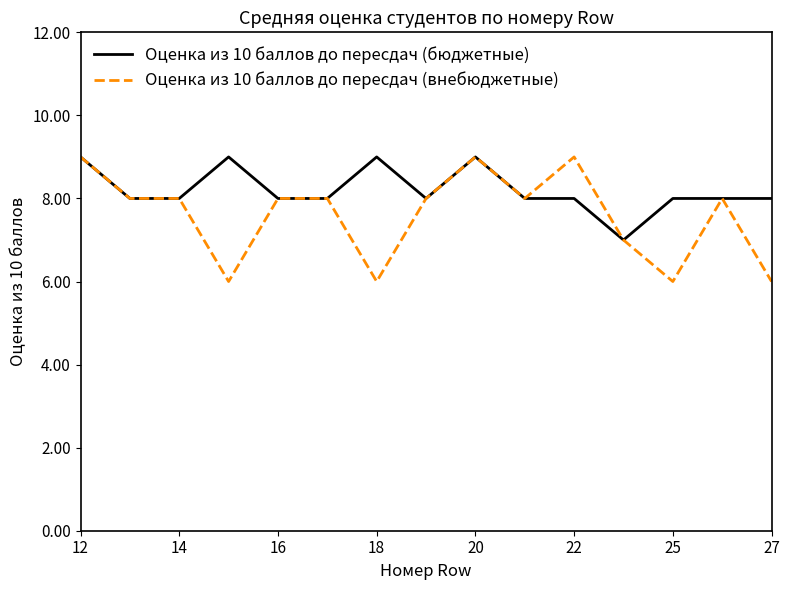

Rank the series by their average value, from highest to lowest.

Оценка из 10 баллов до пересдач (бюджетные), Оценка из 10 баллов до пересдач (внебюджетные)